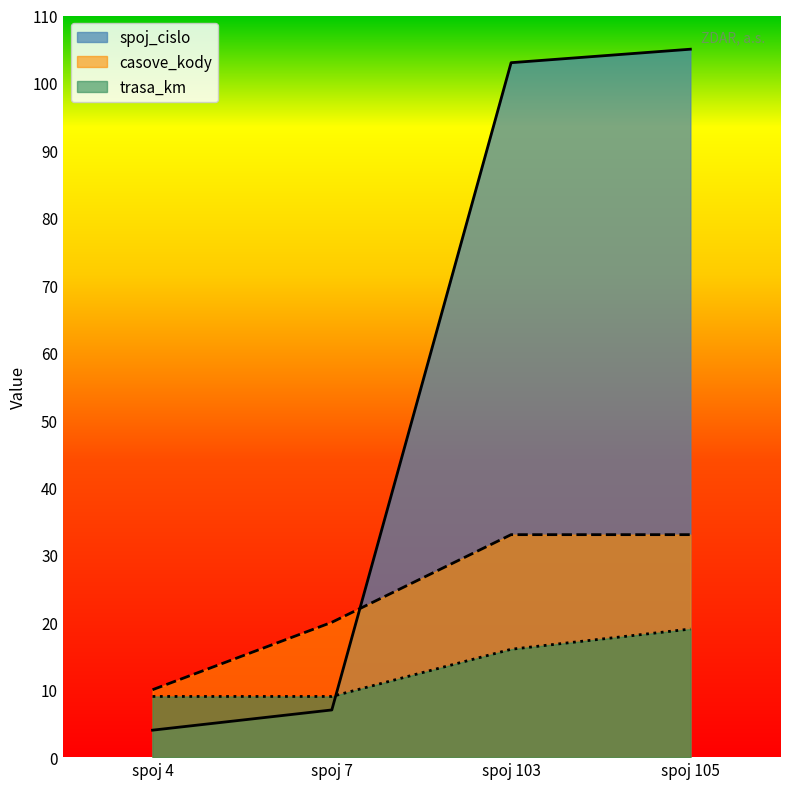

At how many categories does at least one series exceed 99?

2